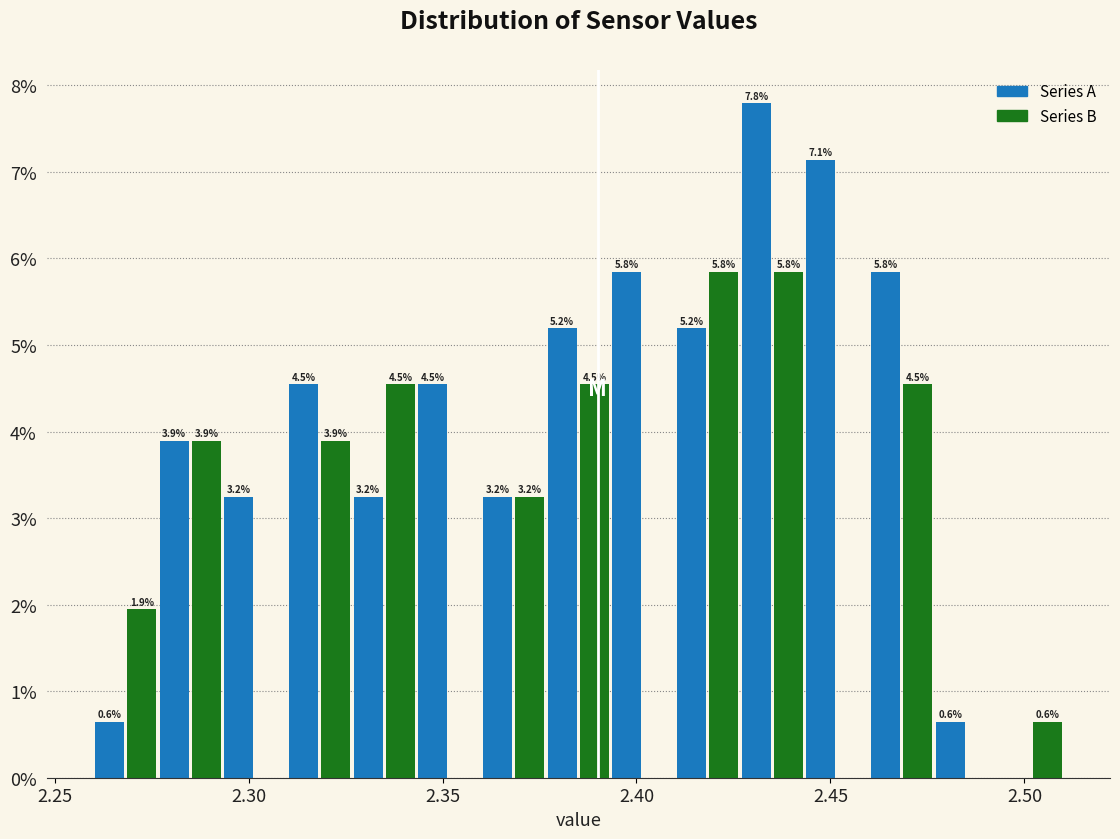

Around what value on the x-axis is the tallest bar? Give the approximate position of its centre, as read against the axis.

2.430